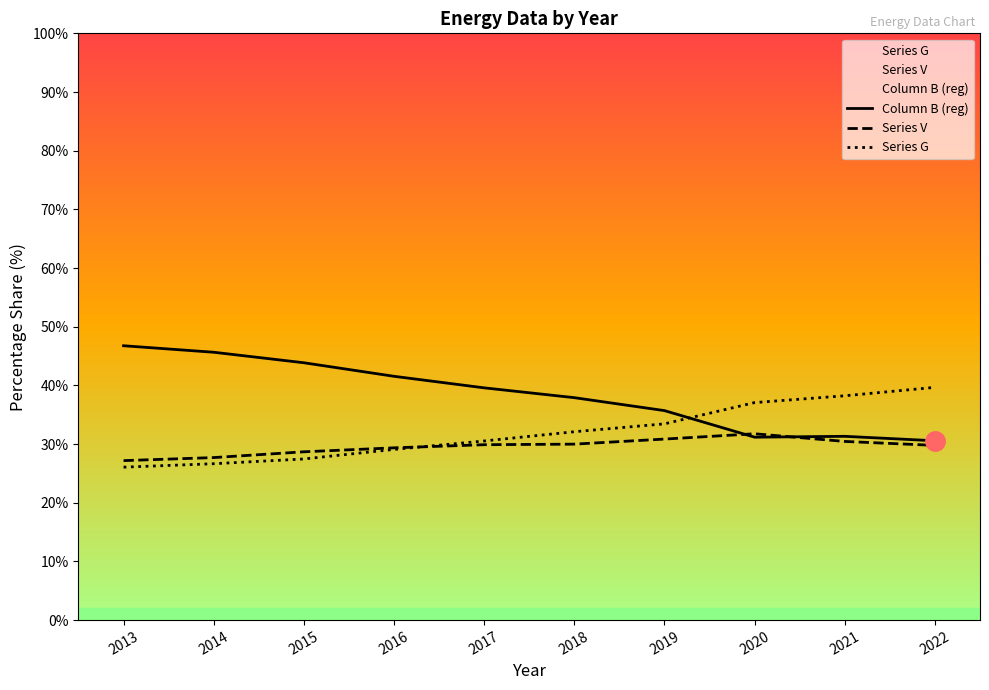

What is the minimum value shown in the chart?

26.1